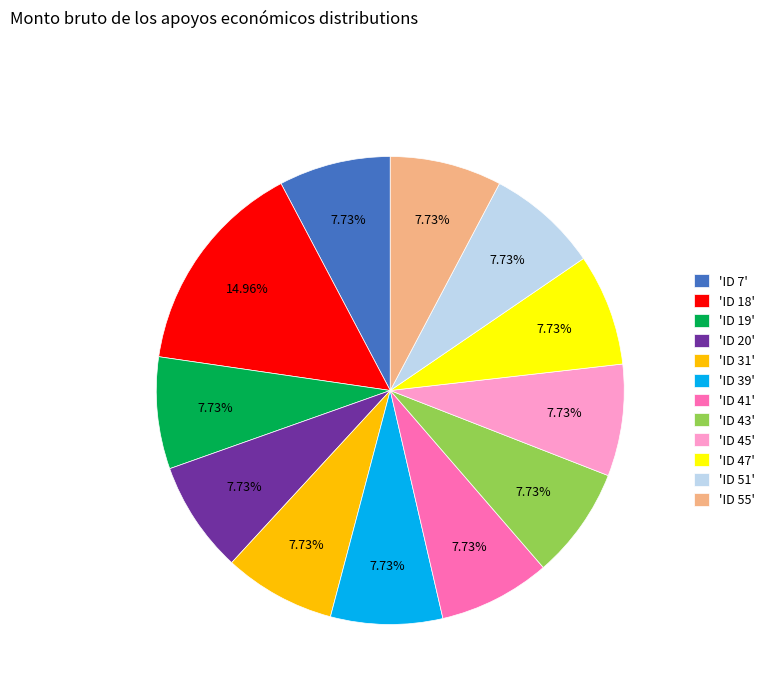

What is the ratio of the value at 'ID 7' to the value at 'ID 19'?

1.0